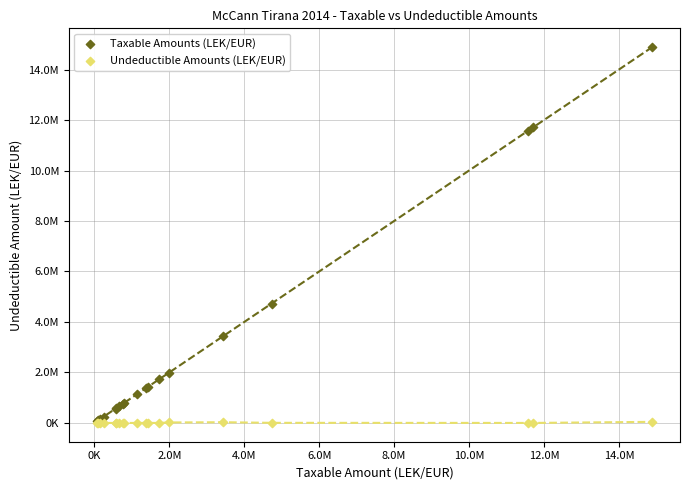

Which series reaches the maximum Y coordinate?

Taxable Amounts (LEK/EUR)